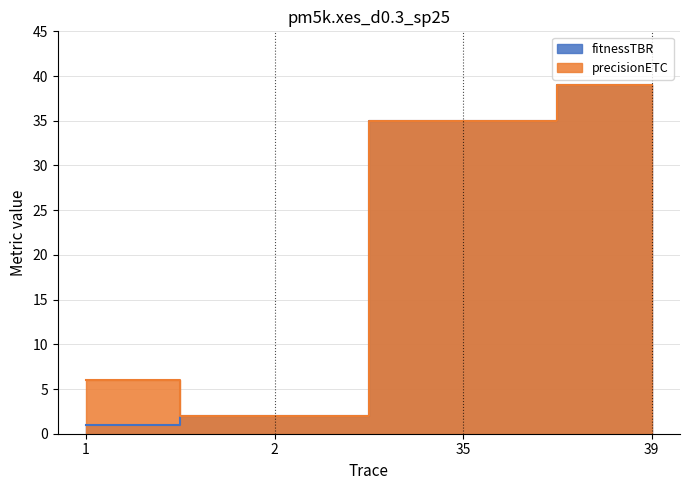

True or false: fitnessTBR and precisionETC cross at least once.

False